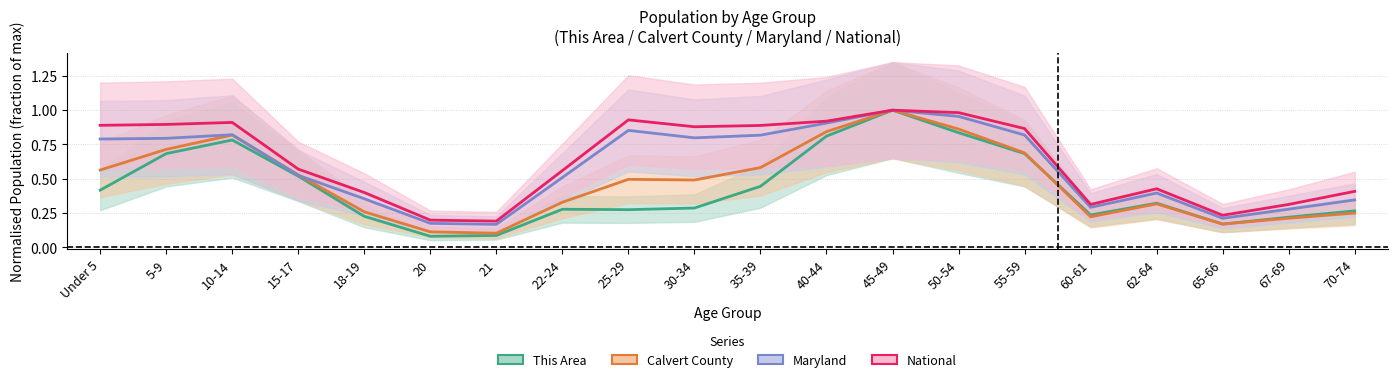

True or false: This Area and National intersect in this chart.

False